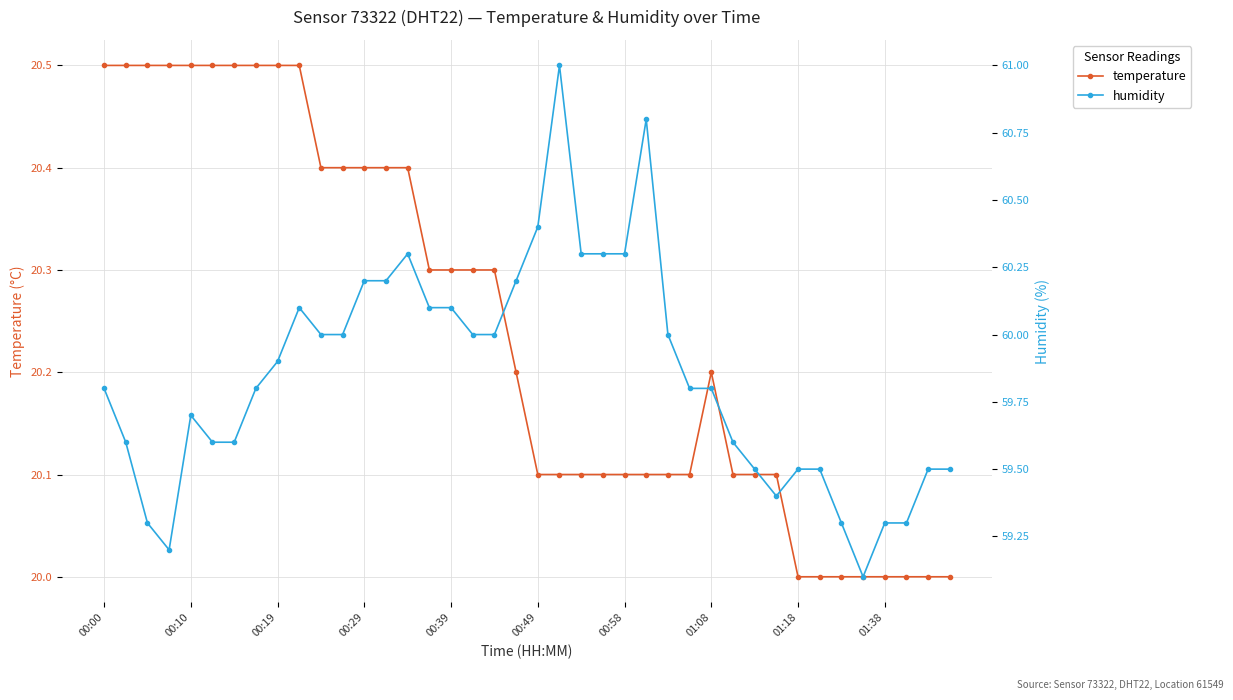

Does the chart display data point markers on the line(s)?

Yes